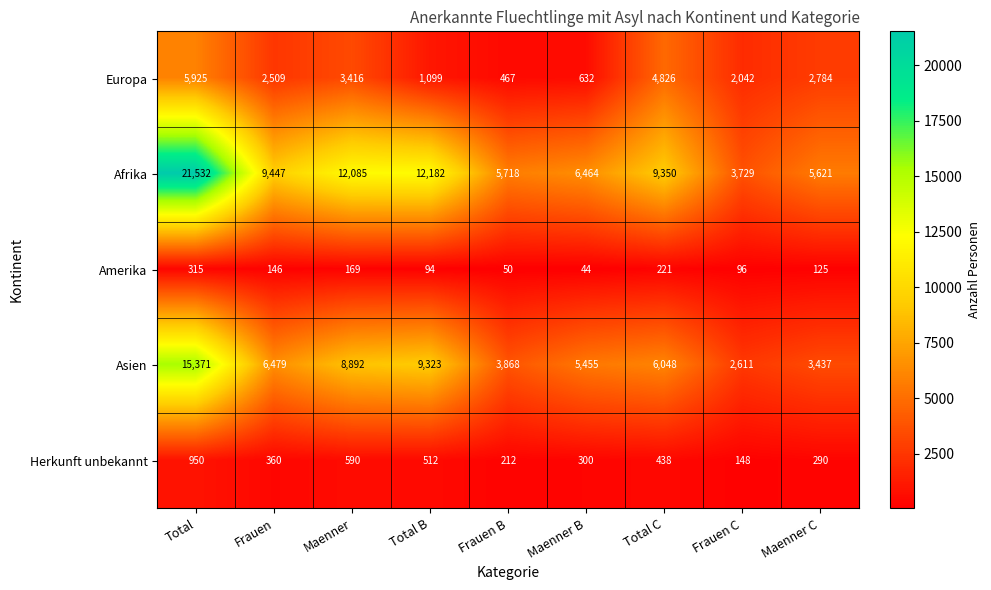

Is it true that Herkunft unbekannt equals 340 at Frauen B?

False